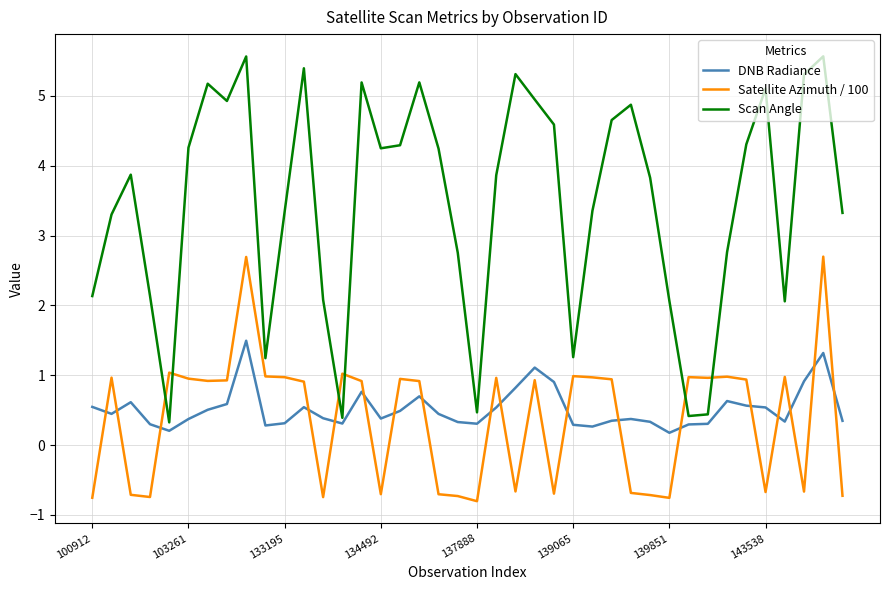

Which series has the largest total across all categories?

Scan Angle